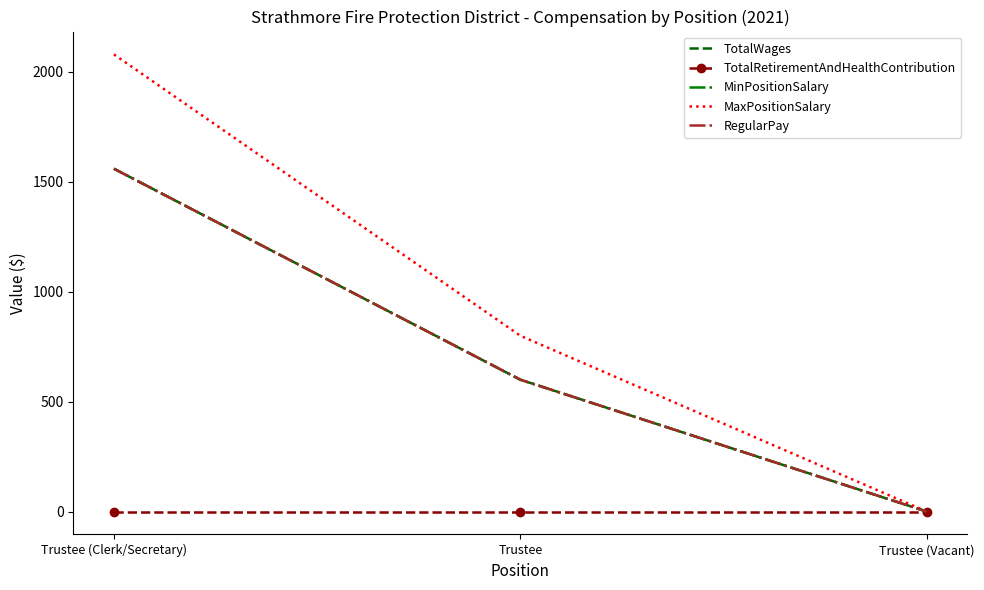

What is the sum of the MaxPositionSalary values at Trustee (Vacant) and Trustee?

800